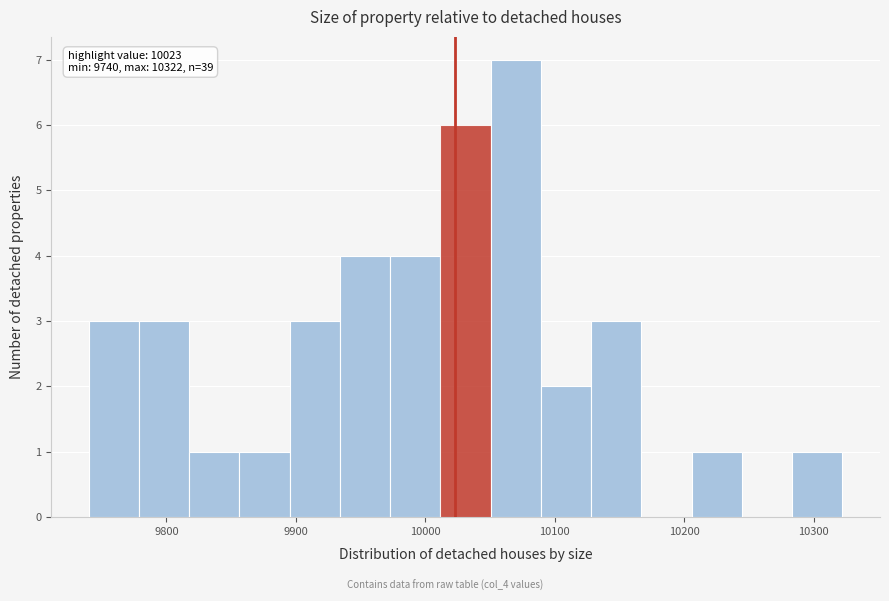

Around what value on the x-axis is the tallest bar? Give the approximate position of its centre, as read against the axis.

10070